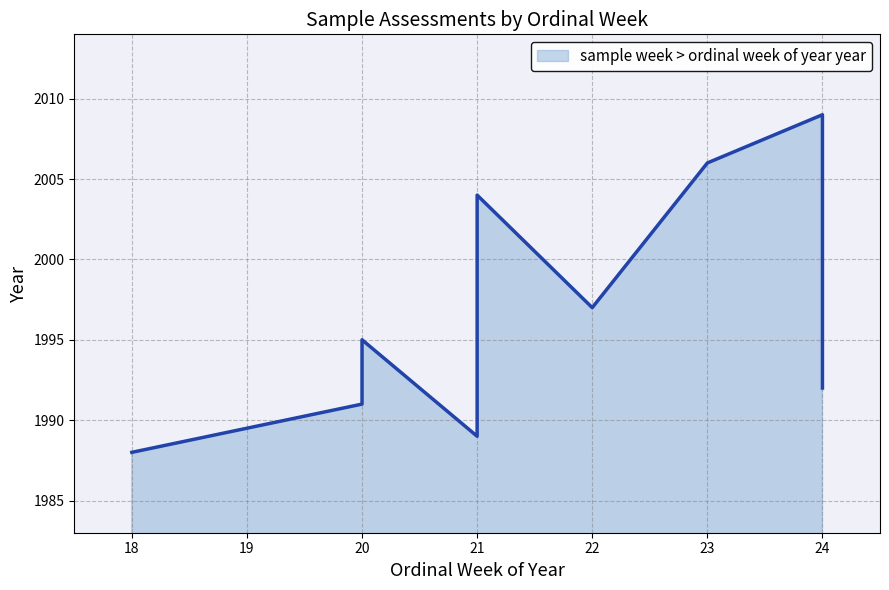

What is the change in value from 20 to 22?

+6